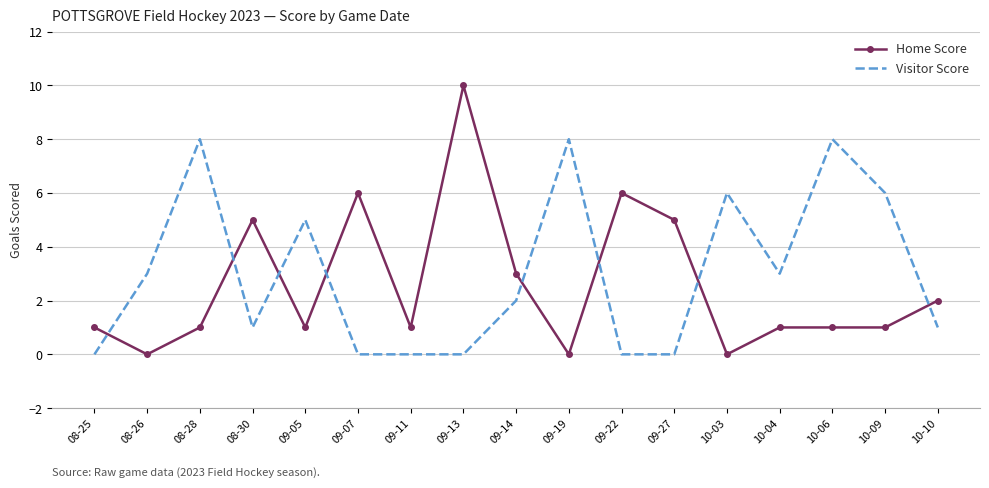

True or false: Home Score and Visitor Score intersect in this chart.

True